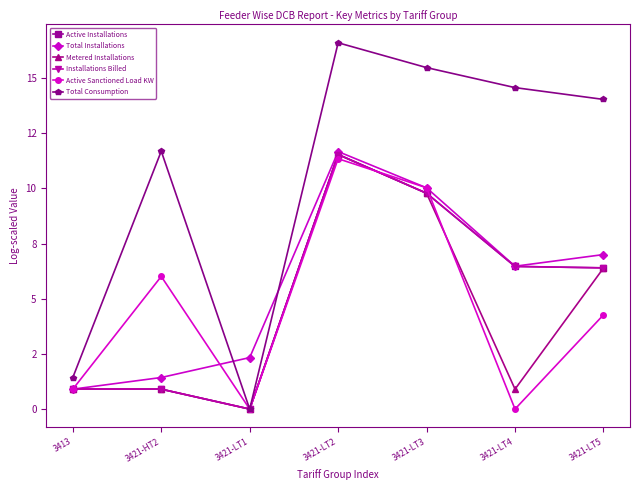

At which label is Total Consumption closest to 8?

3421-HT2